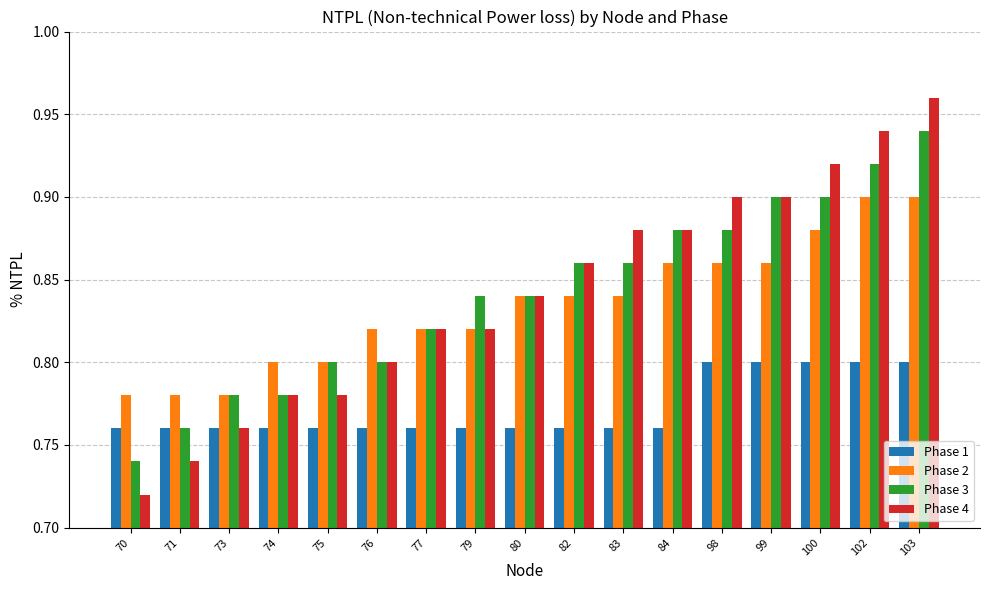

How many bars are there in total?

68